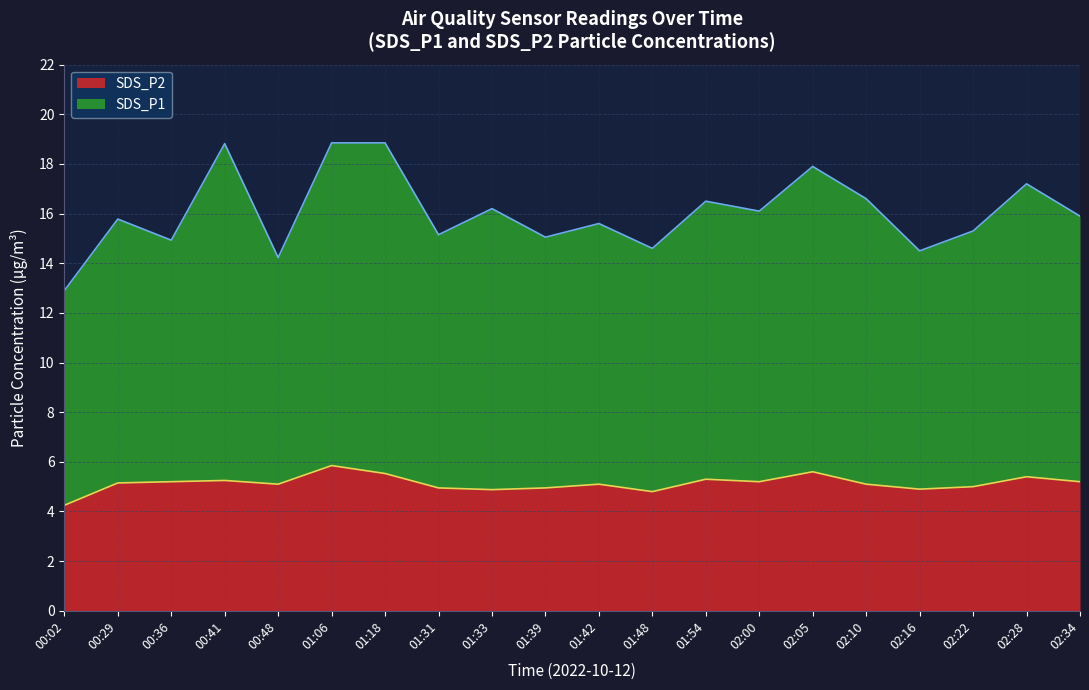

What is the label of the 19th point from the right?

00:29